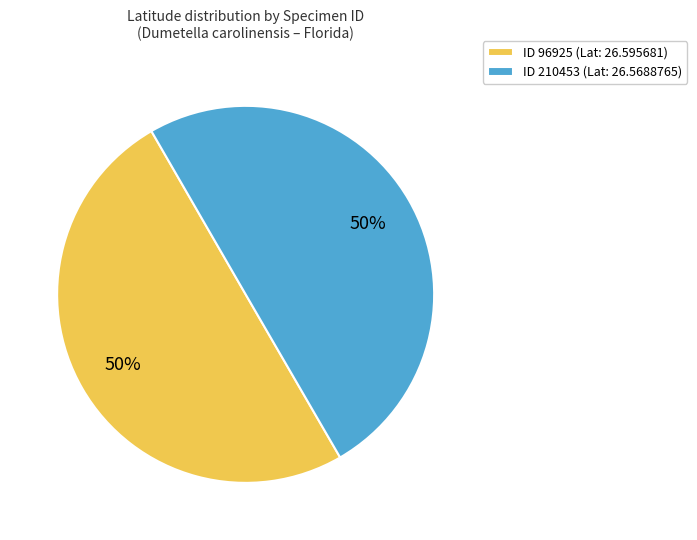

Approximately how many times larger is the value at ID 96925 (Lat: 26.595681) compared to ID 210453 (Lat: 26.5688765)?

1.0